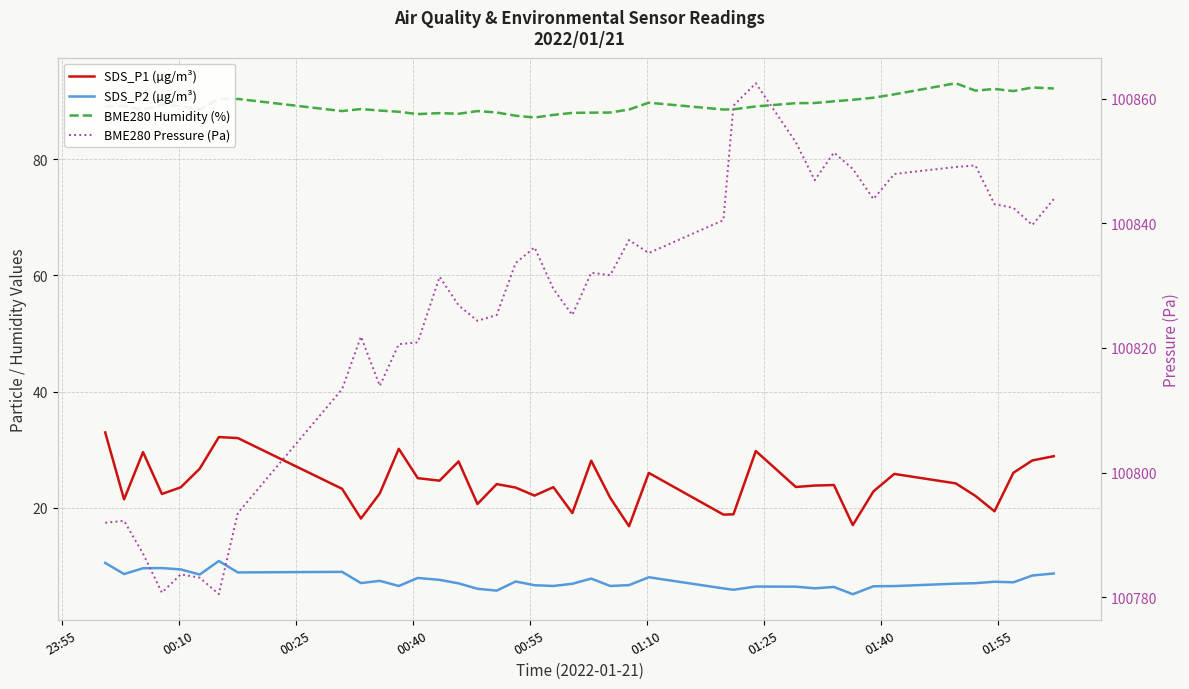

What is the label of the 37th point from the right?

00:40